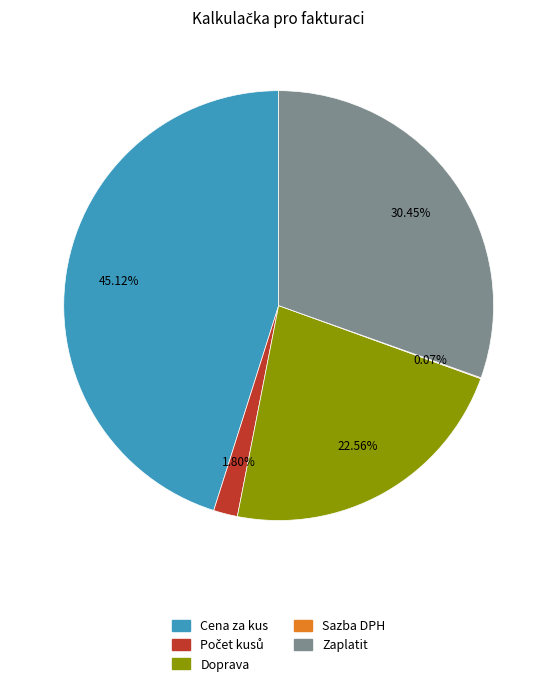

Is there a majority slice in this chart?

No